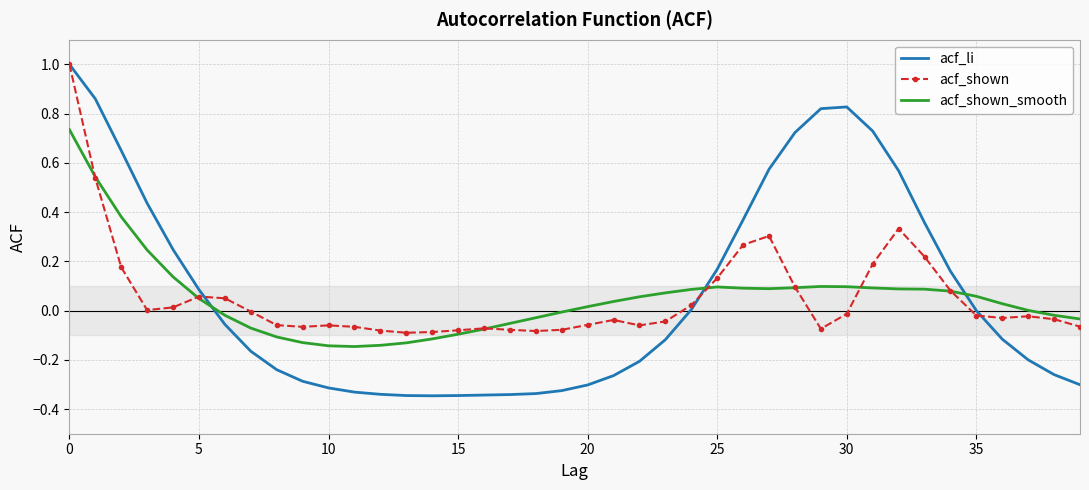

What is the greatest value displayed?

1.0